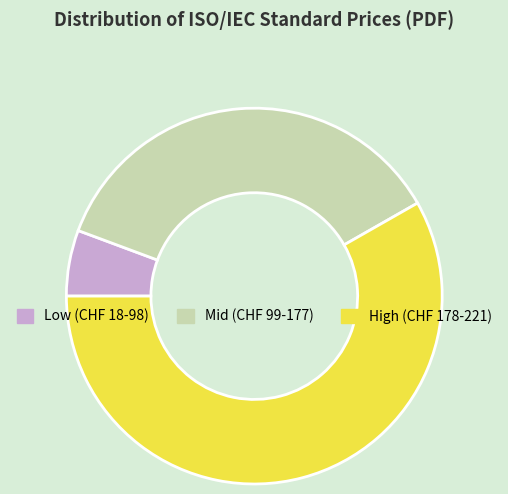

Is there any slice that represents more than half of the pie?

Yes